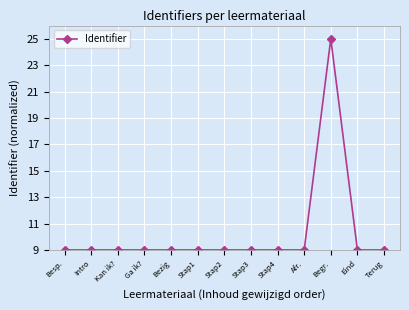

True or false: there are more than 0 points higher than both neighbors.

True